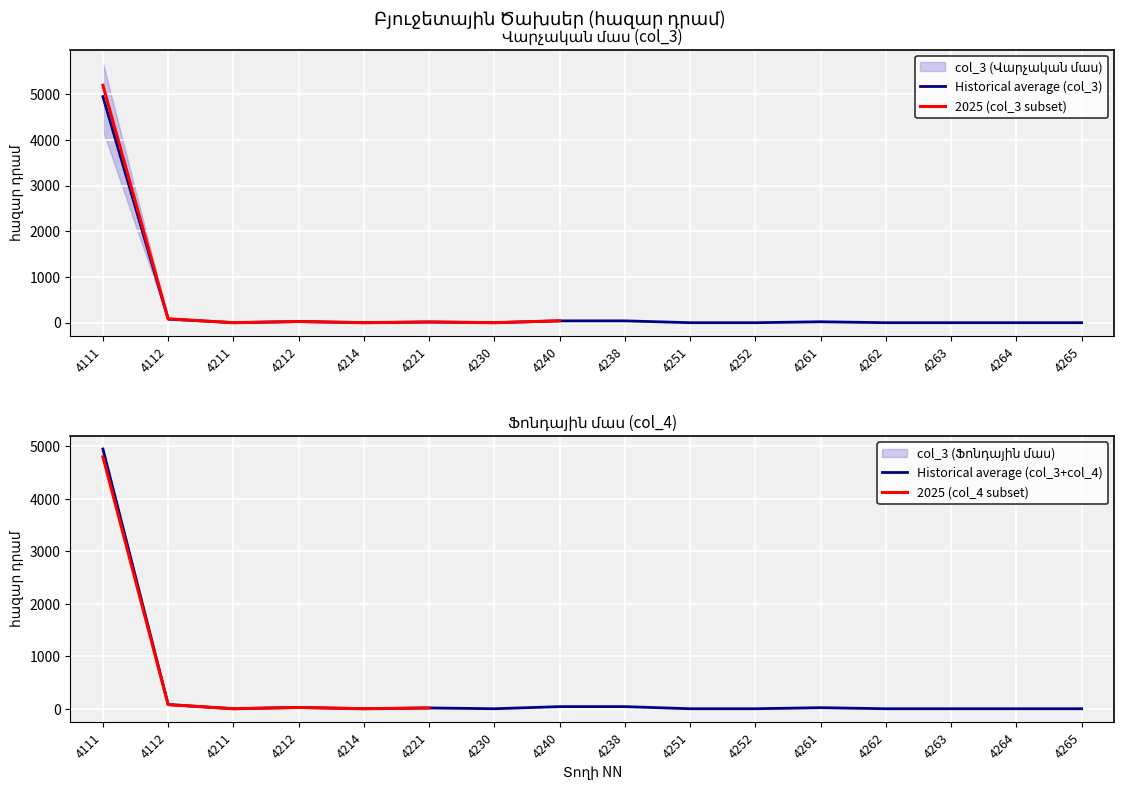

True or false: there are more than 1 points higher than both neighbors.

True